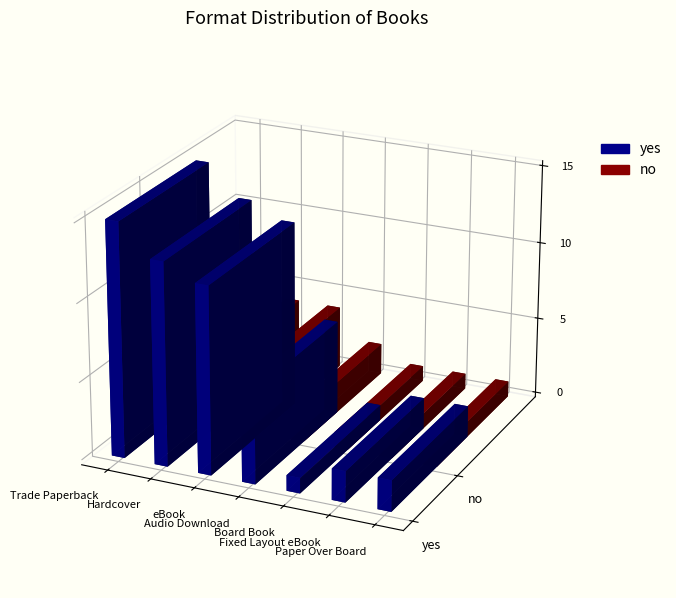

How many series are shown in this chart?

2